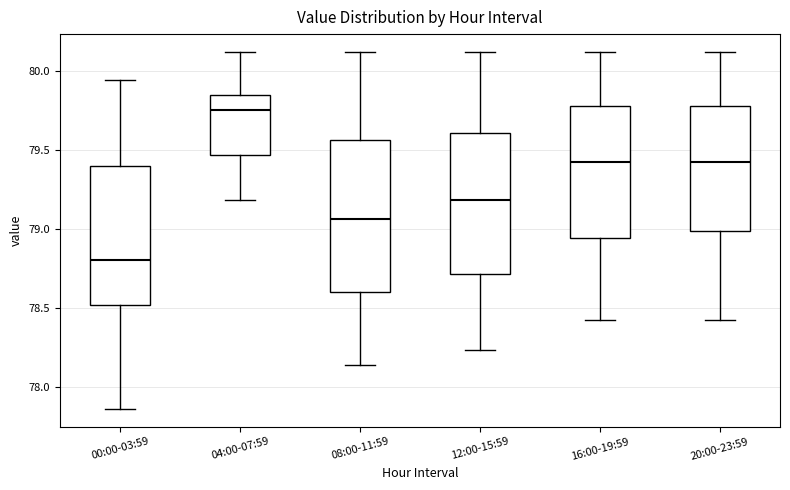

Reading left to right, transcribe this box plot: for each box, give where its median line is, the range the box spans, and where its two whiskers end, as read against the y-axis. The values are not printed on the chart, so give them approximately, as read against the axis.

00:00-03:59: median 78.80, box 78.50 to 79.40, whiskers 77.85 to 79.95
04:00-07:59: median 79.75, box 79.45 to 79.85, whiskers 79.20 to 80.10
08:00-11:59: median 79.05, box 78.60 to 79.55, whiskers 78.15 to 80.10
12:00-15:59: median 79.20, box 78.70 to 79.60, whiskers 78.25 to 80.10
16:00-19:59: median 79.40, box 78.95 to 79.80, whiskers 78.40 to 80.10
20:00-23:59: median 79.40, box 79.00 to 79.80, whiskers 78.40 to 80.10